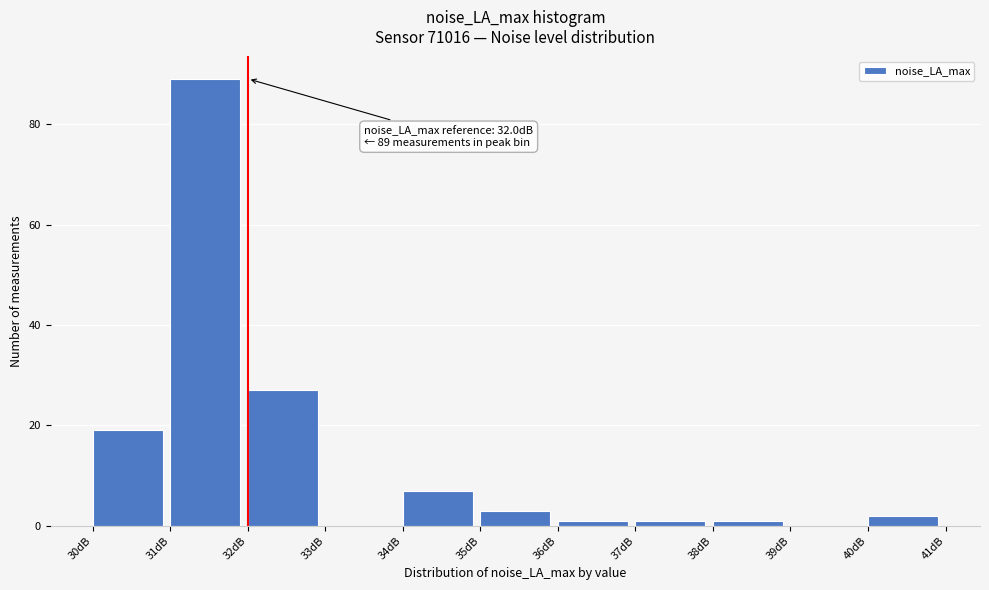

Over which range of the x-axis is the bar tallest?

31 to 32